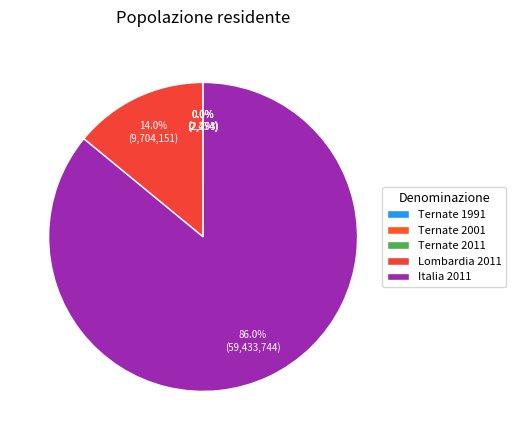

True or false: Ternate 2011 accounts for 0% of the total.

True